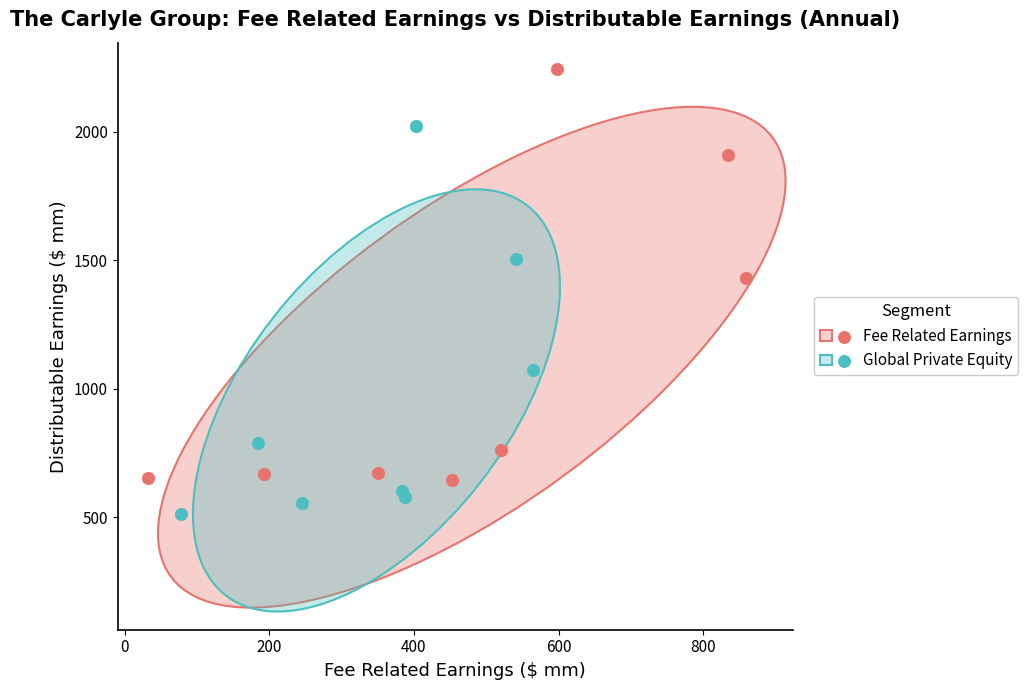

Which series reaches the minimum Y coordinate?

Global Private Equity